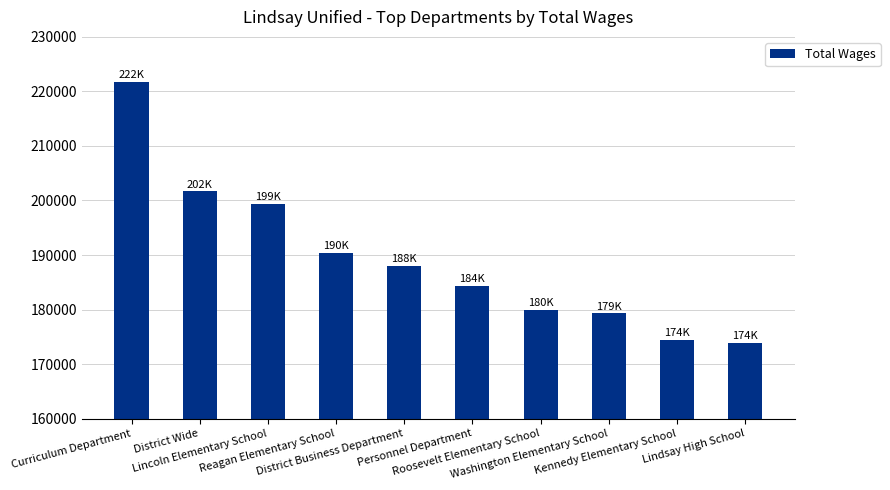

What is the sum of all values?

1892867